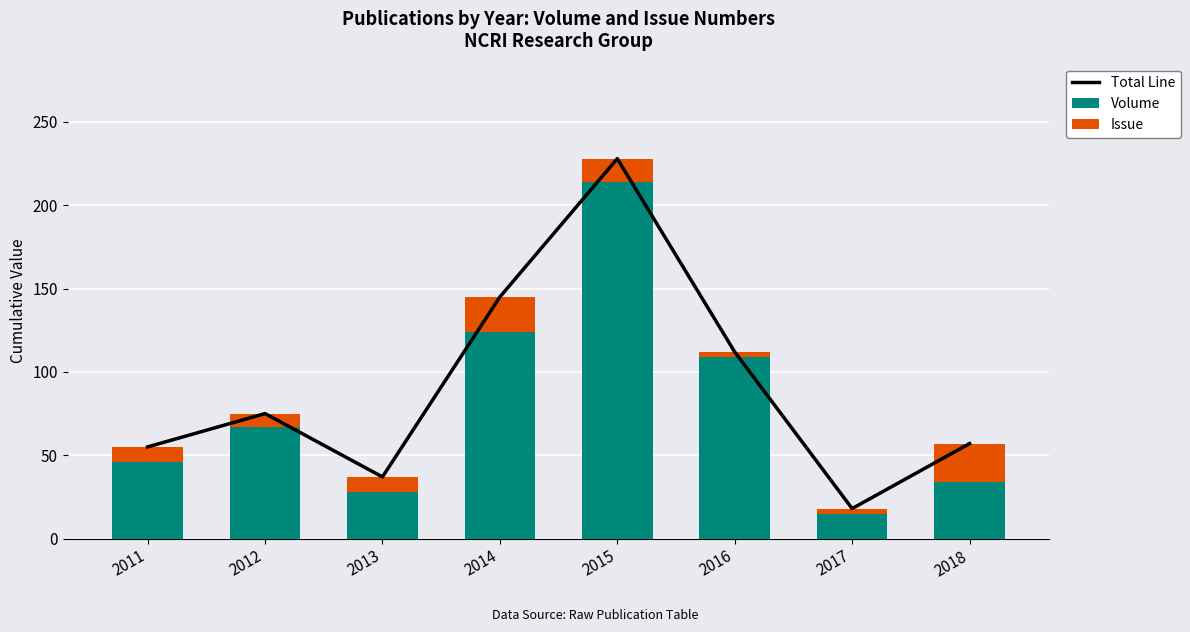

At which label does Issue reach its minimum?

2016